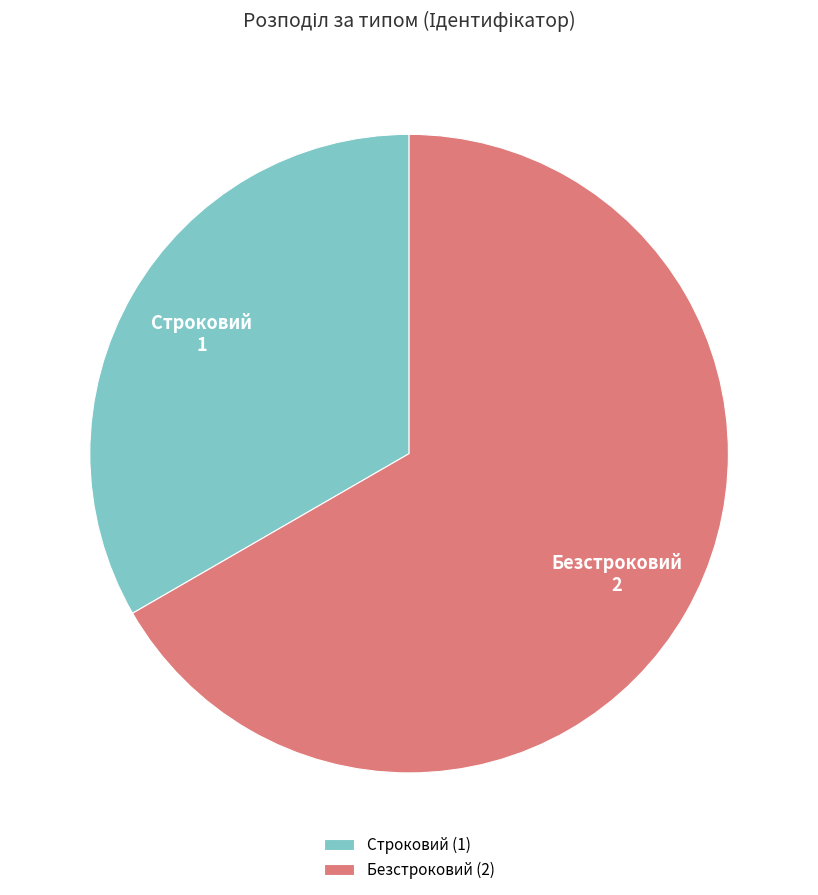

Is Безстроковий the majority of the pie?

Yes